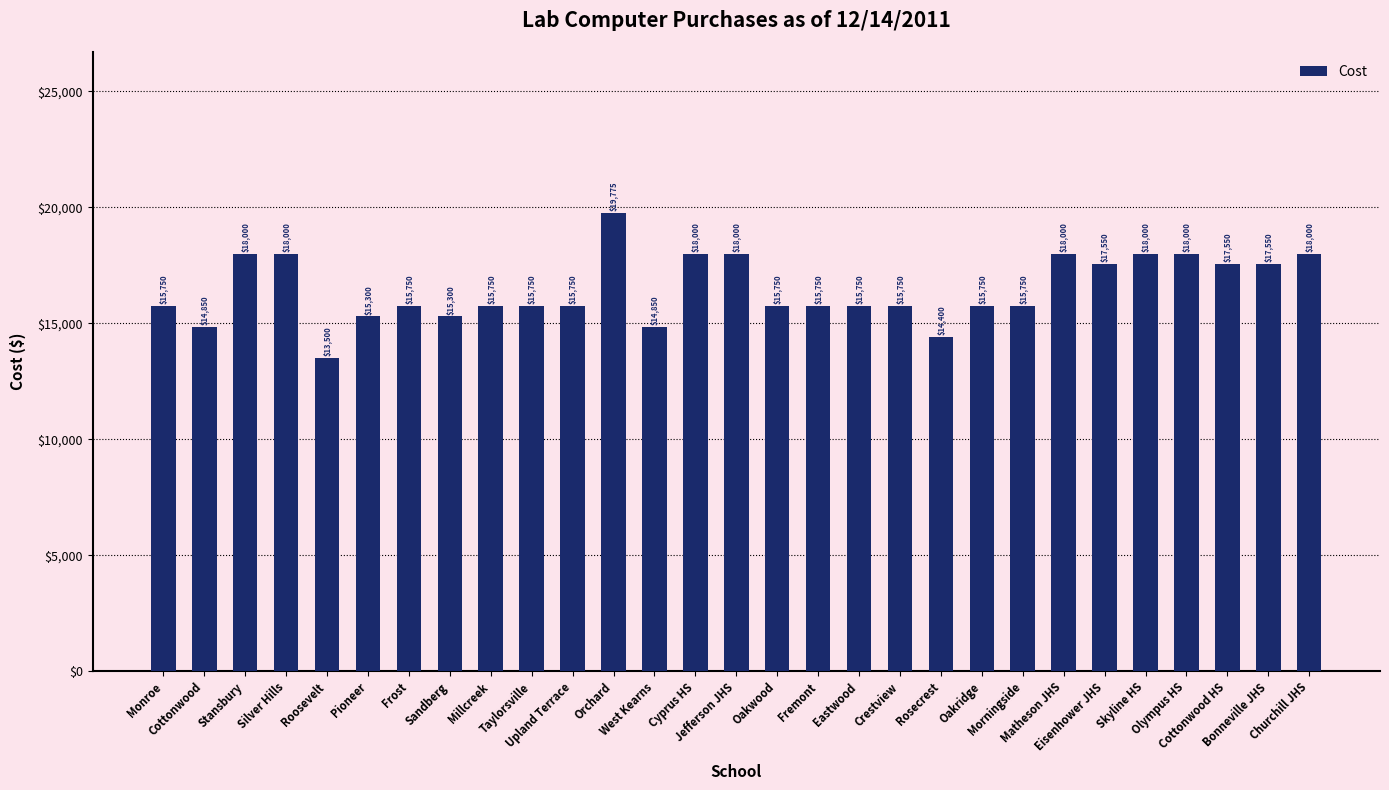

What is the value of the 6th bar from the left?

15300.3